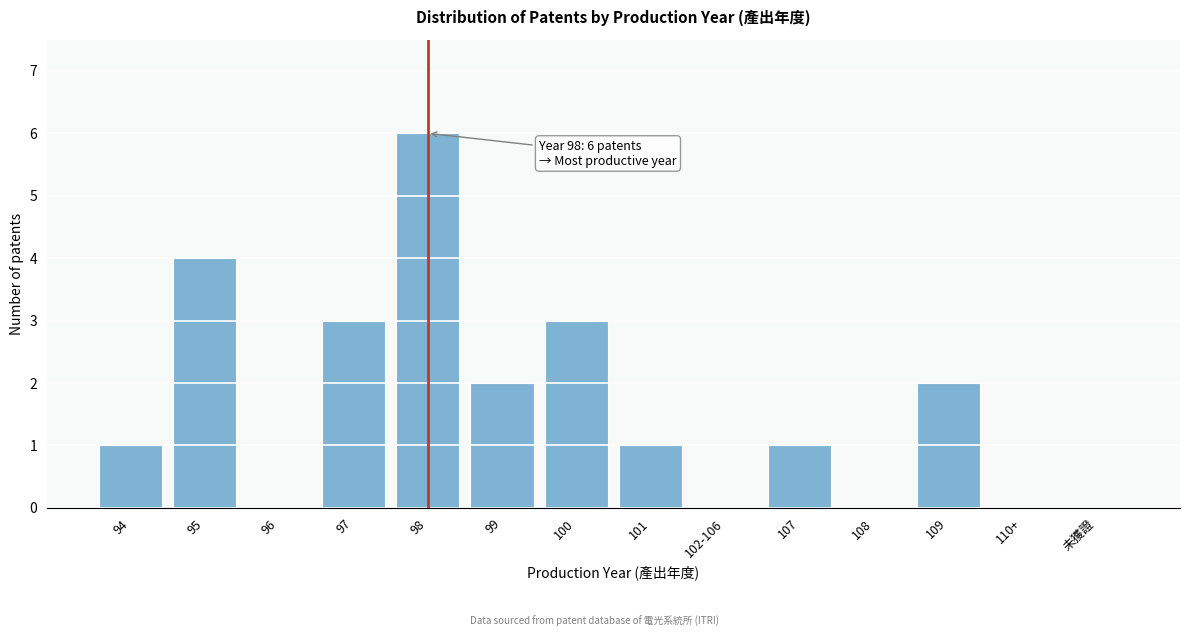

Reading right to left, what are all the values shown in this chart?

未獲證=0	110+=0	109=2	108=0	107=1	102-106=0	101=1	100=3	99=2	98=6	97=3	96=0	95=4	94=1